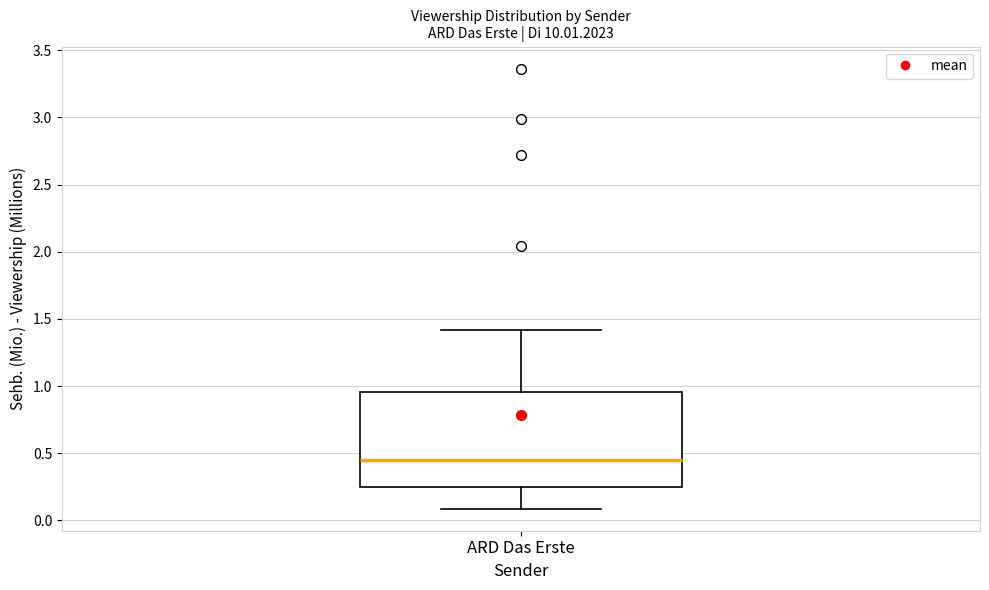

Read this box plot against the y-axis: the position of the median line, the range covered by the box, and the ends of both whiskers. The values are not printed on the chart, so give them approximately, as read against the axis.

median 0.45, box 0.25 to 0.95, whiskers 0.10 to 1.40